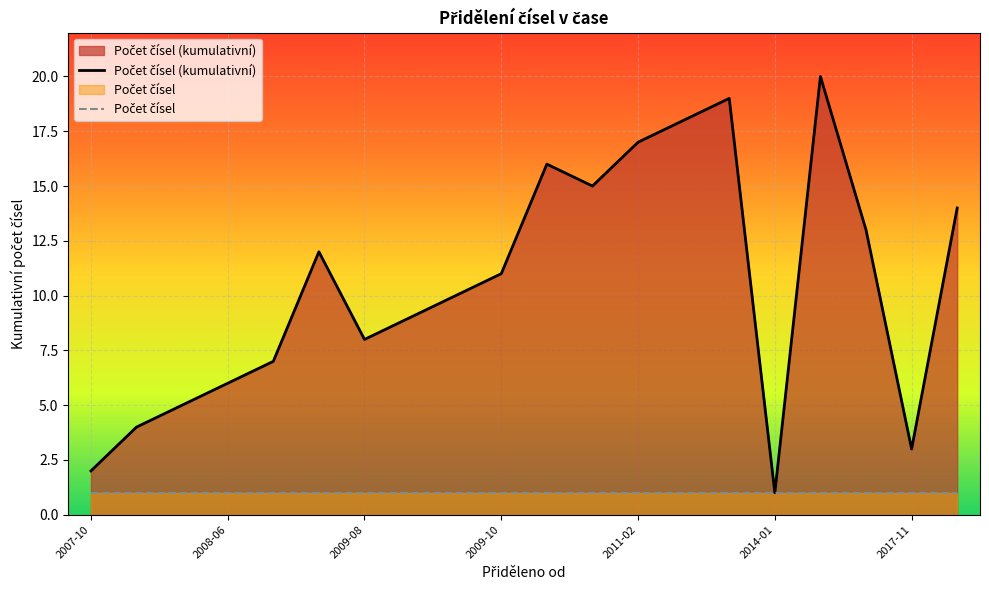

Reading right to left, transcribe all the data shown in this chart.

Počet čísel (kumulativní): 14	3	13	20	1	19	18	17	15	16	11	10	9	8	12	7	6	5	4	2
Počet čísel: 1	1	1	1	1	1	1	1	1	1	1	1	1	1	1	1	1	1	1	1